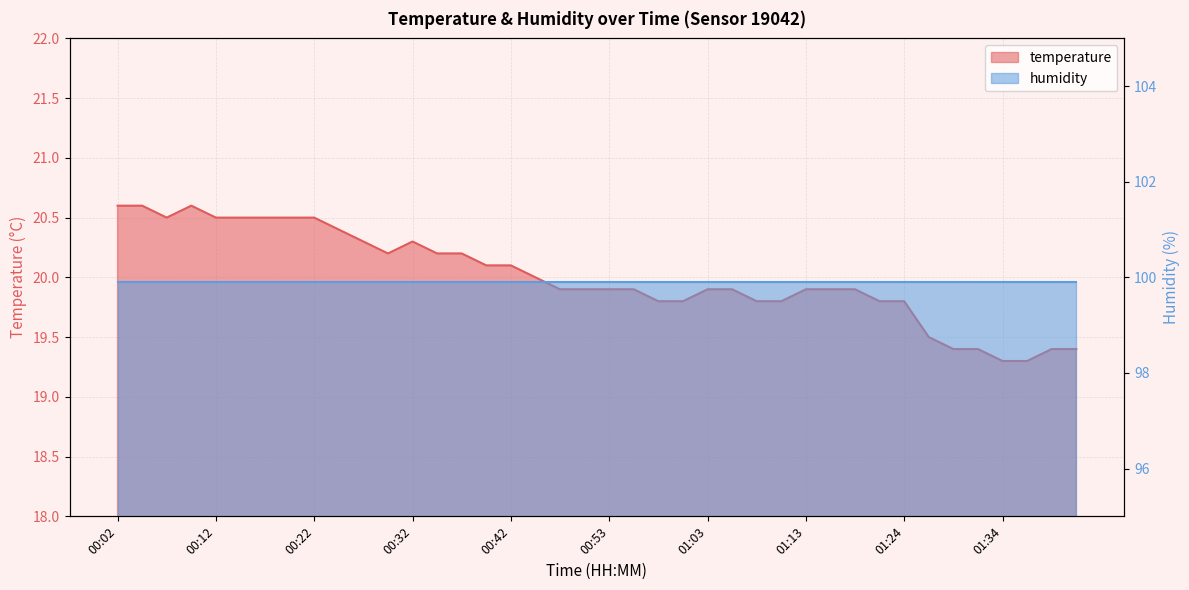

Between 01:26 and 01:41, which is larger?

01:26